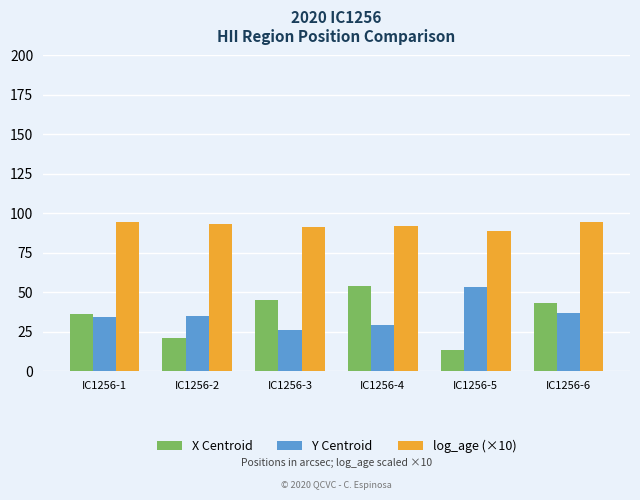

At which label is Y Centroid closest to 39?

IC1256-6